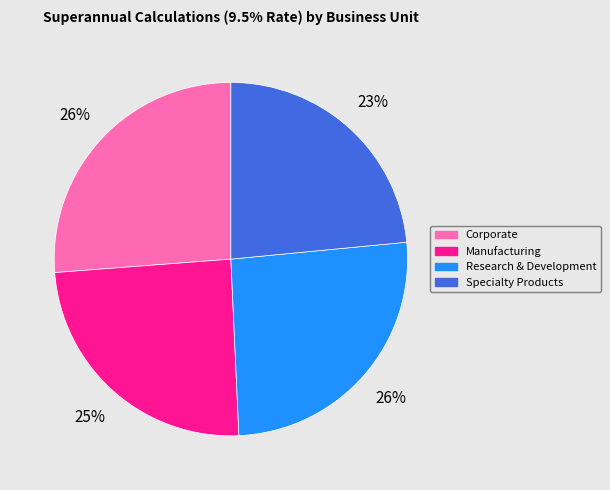

How many segments does this pie chart have?

4